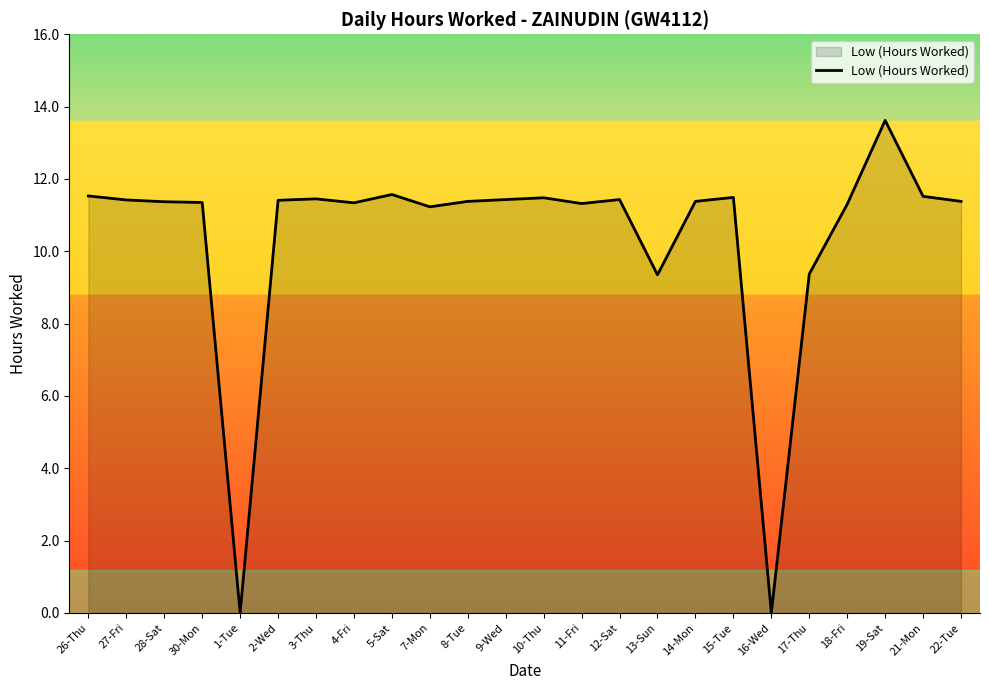

What is the approximate value at 14-Mon?

11.4